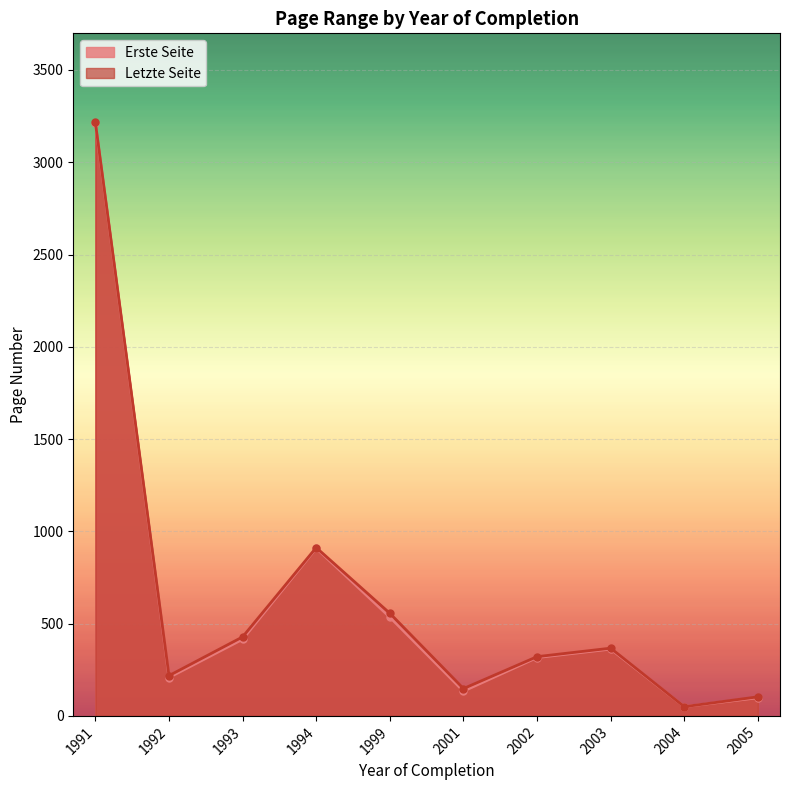

Which series has the largest total across all categories?

Letzte Seite